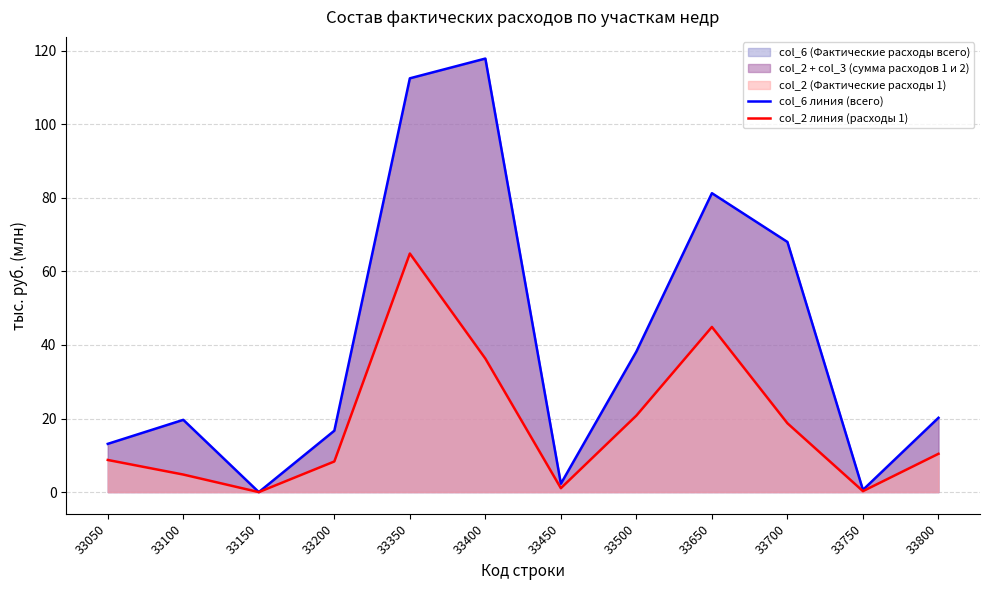

How many data points in col_6 линия (всего) are above 20?

6